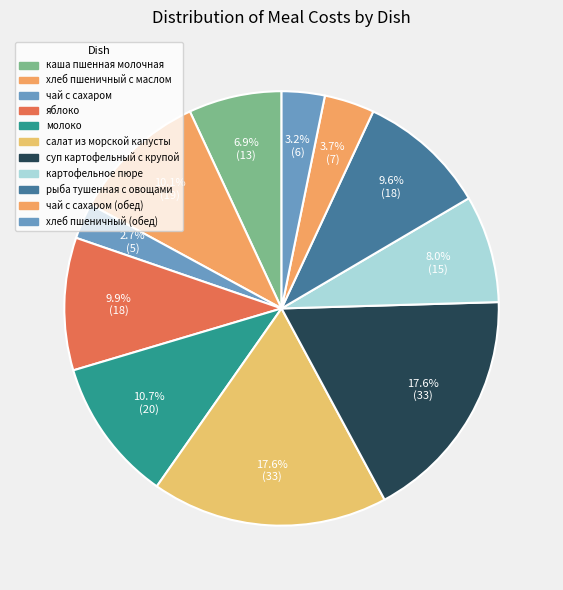

To the nearest percent, what is the average slice percentage?

9%